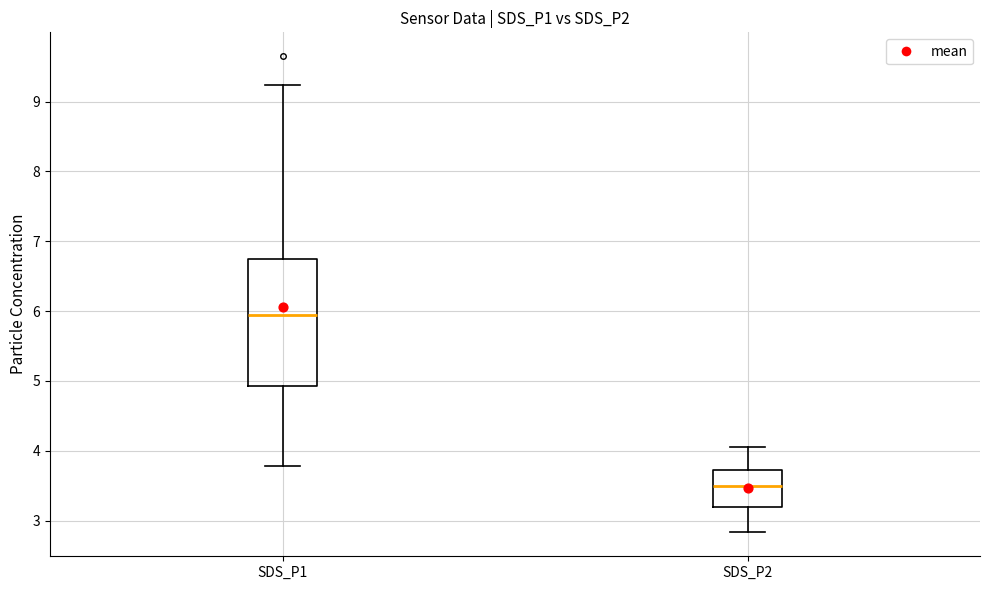

Which box has the lowest median line?

SDS_P2